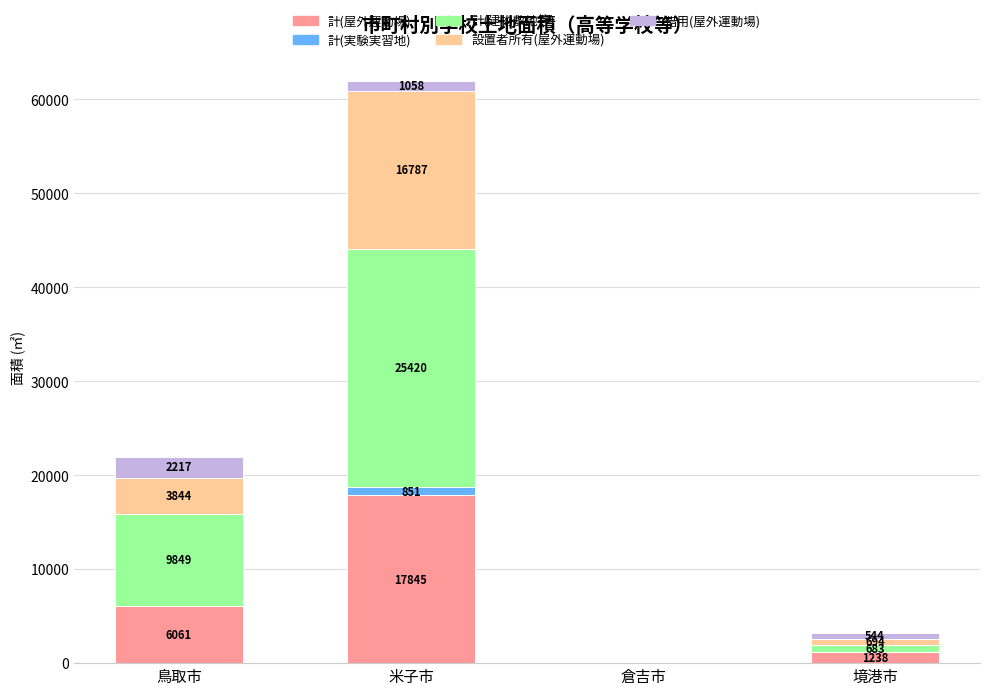

What value does the 計(屋外運動場) series have at 鳥取市, to the nearest 50?

6050